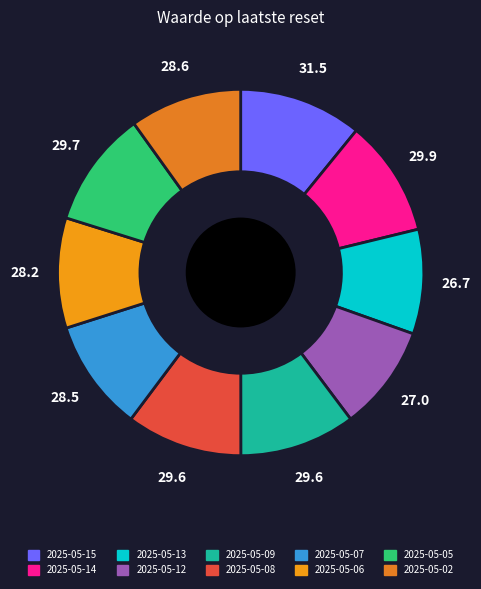

Rank the categories by value from highest to lowest.

2025-05-15, 2025-05-14, 2025-05-05, 2025-05-08, 2025-05-09, 2025-05-02, 2025-05-07, 2025-05-06, 2025-05-12, 2025-05-13